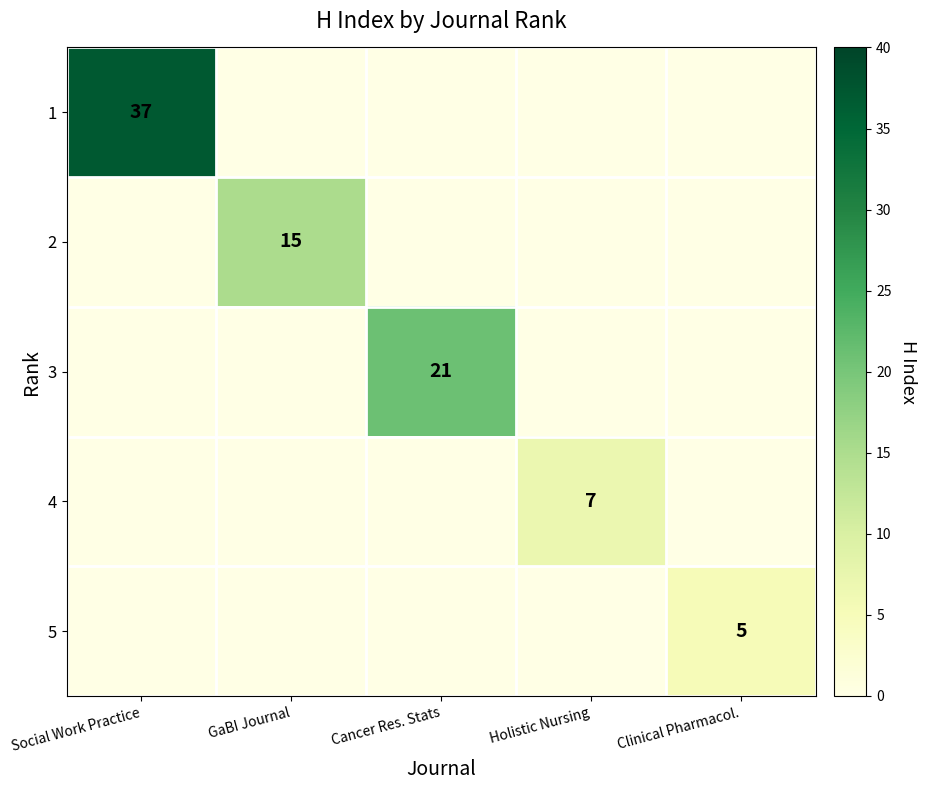

The value of 5 at Clinical Pharmacol. is 5. True or false?

True